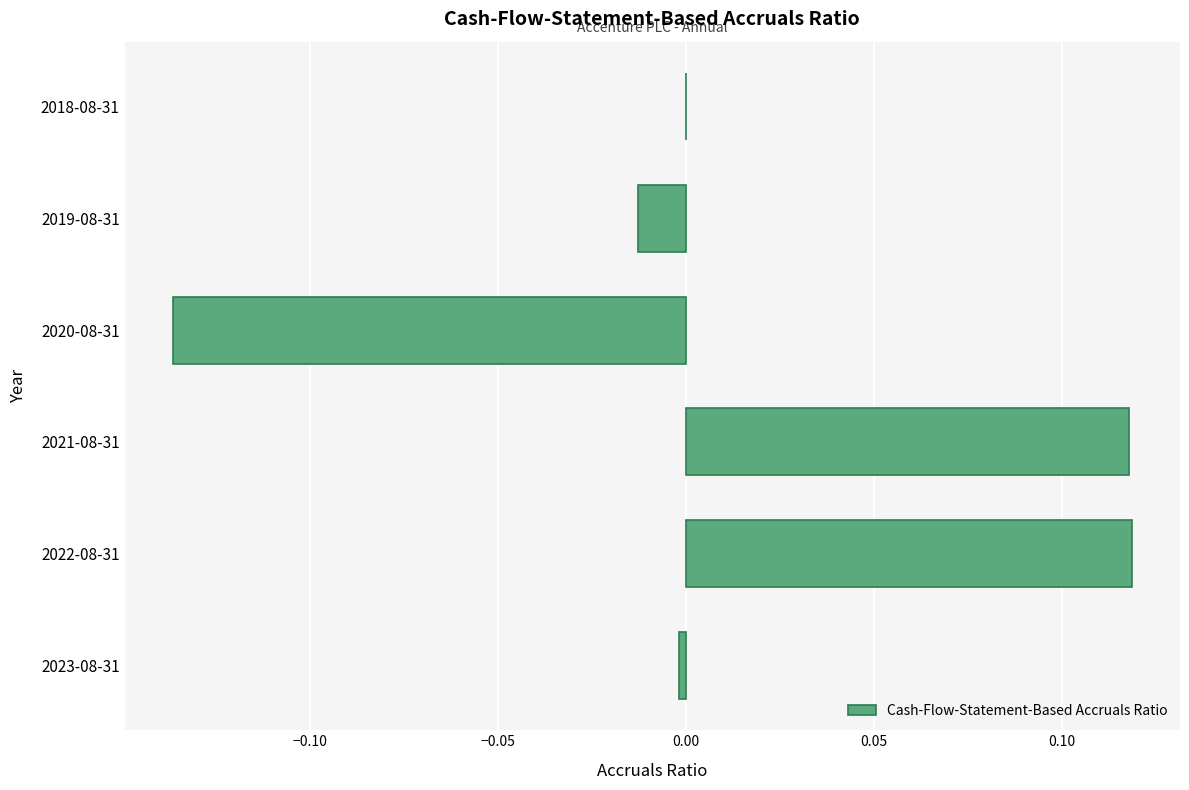

How many series are shown in this chart?

1